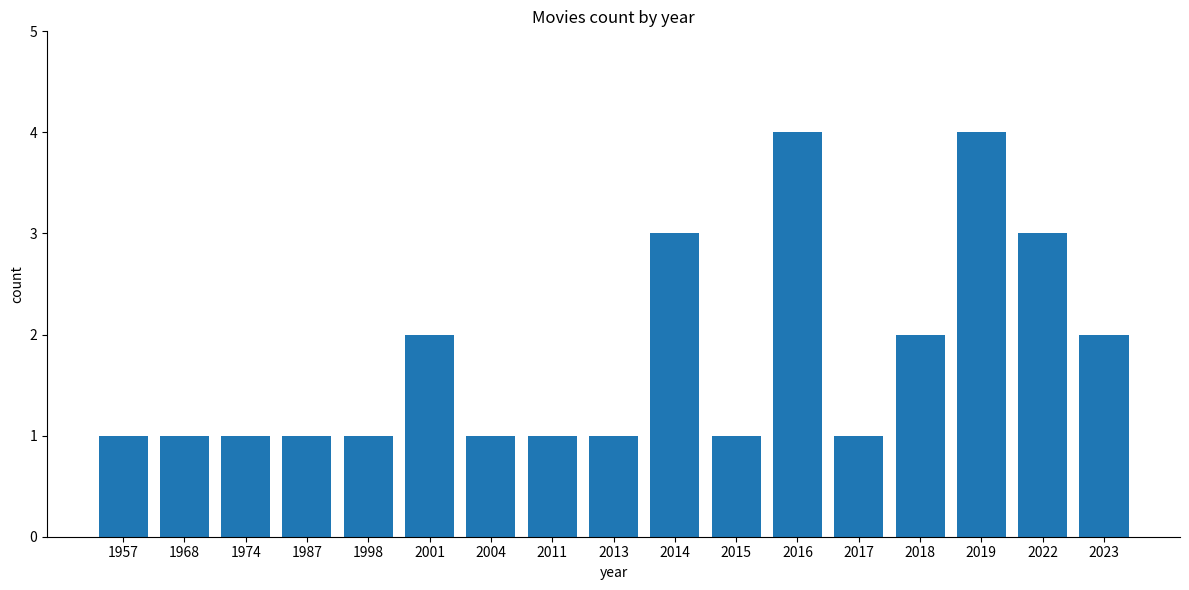

Is it true that the value at 1968 is 1?

True